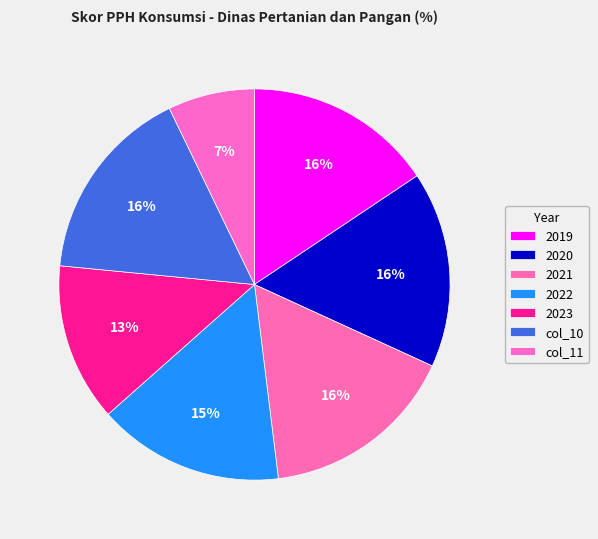

What is the change in value from 2019 to 2022?

-1.2